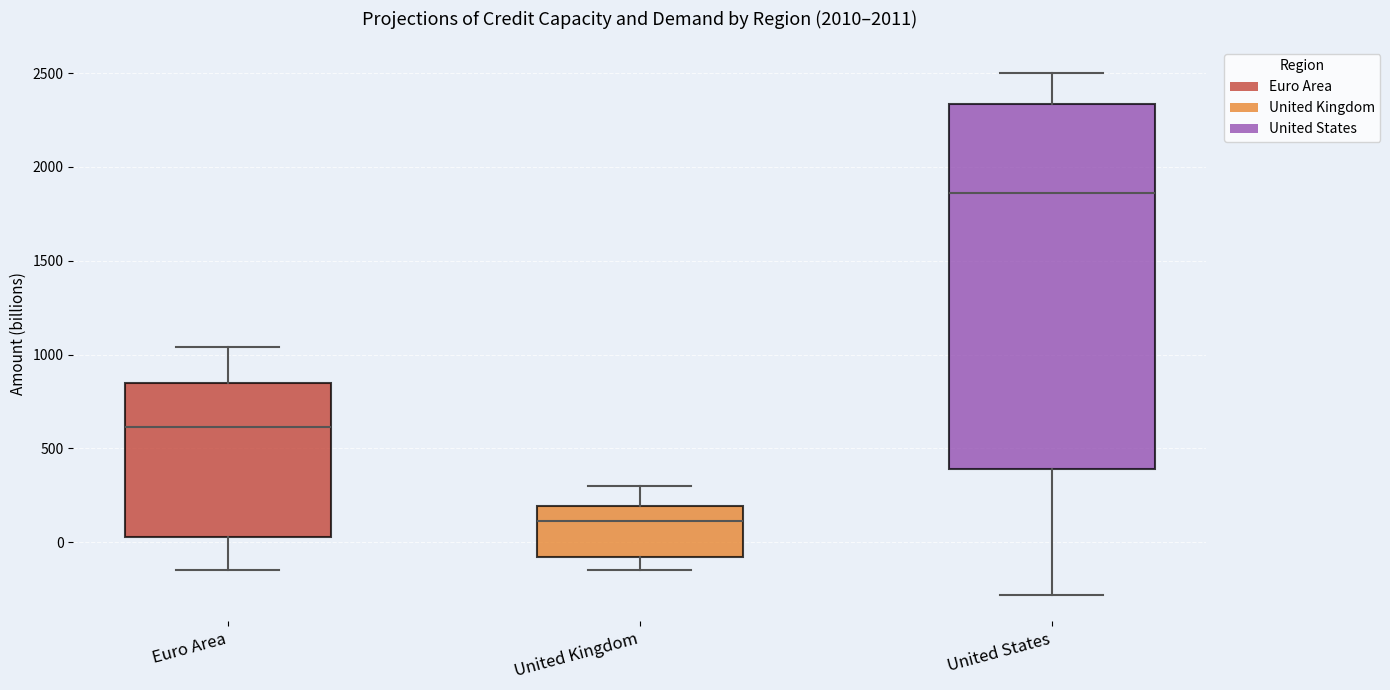

Reading left to right, transcribe this box plot: for each box, give where its median line is, the range the box spans, and where its two whiskers end, as read against the y-axis. The values are not printed on the chart, so give them approximately, as read against the axis.

Euro Area: median 600, box 50 to 850, whiskers -150 to 1050
United Kingdom: median 100, box -100 to 200, whiskers -150 to 300
United States: median 1850, box 400 to 2350, whiskers -300 to 2500